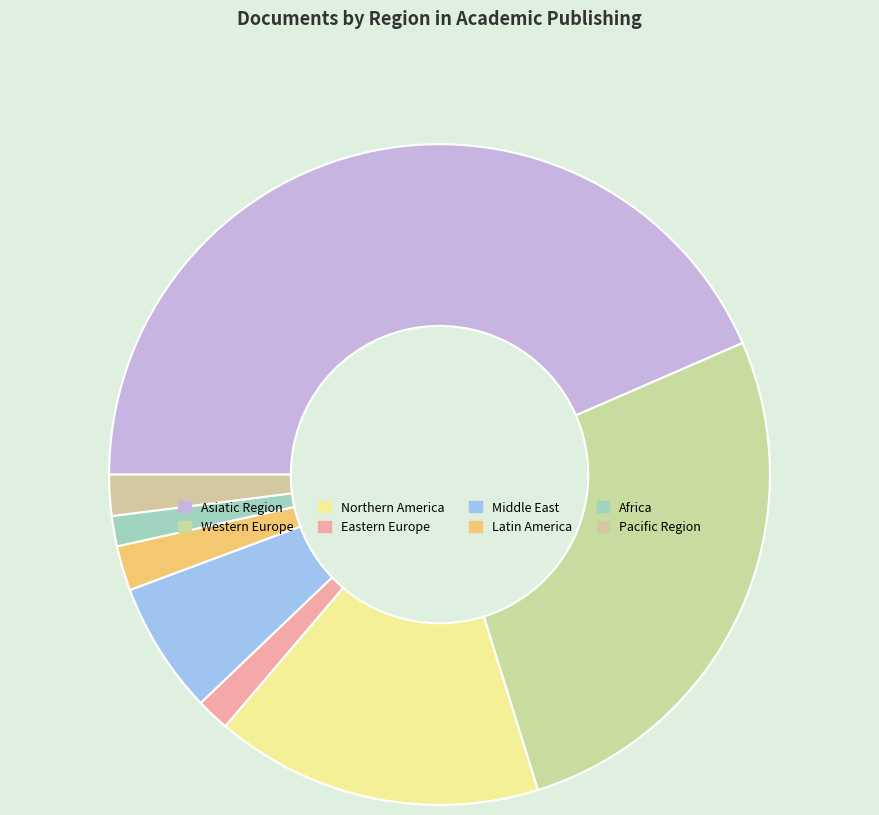

Count the number of slices in the pie.

8